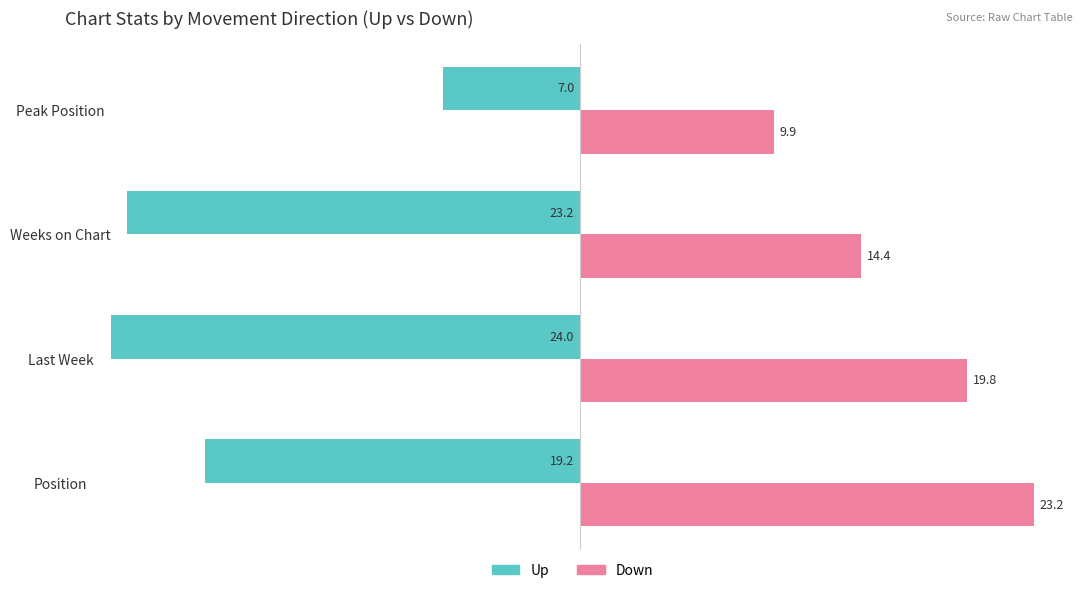

What is the total value across all series at Weeks on Chart?

-8.8